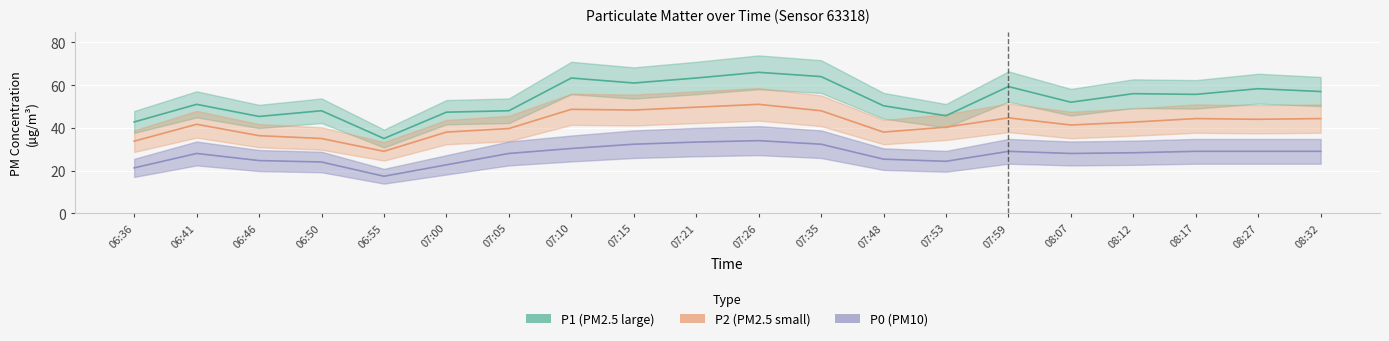

How many values in the P2 (PM2.5 small) series are below 42?

10